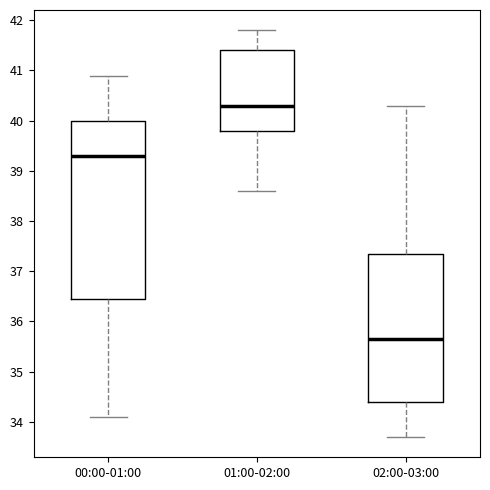

Where does the median line of the box for 00:00-01:00 sit on the y-axis? The values are not printed on the chart, so give them approximately, as read against the axis.

39.3